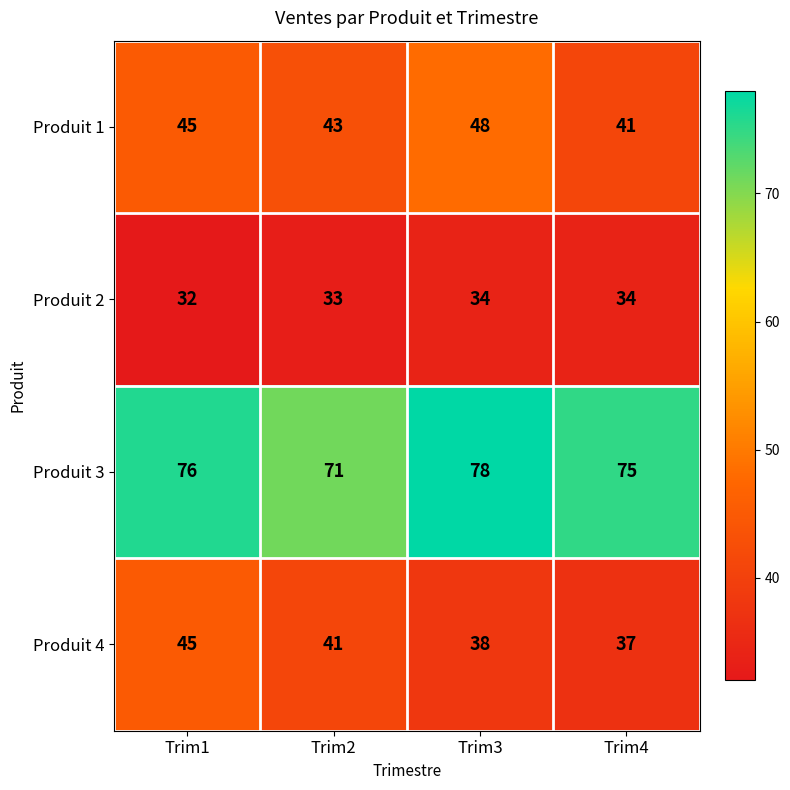

True or false: Produit 4 has a value of 51 at Trim4.

False